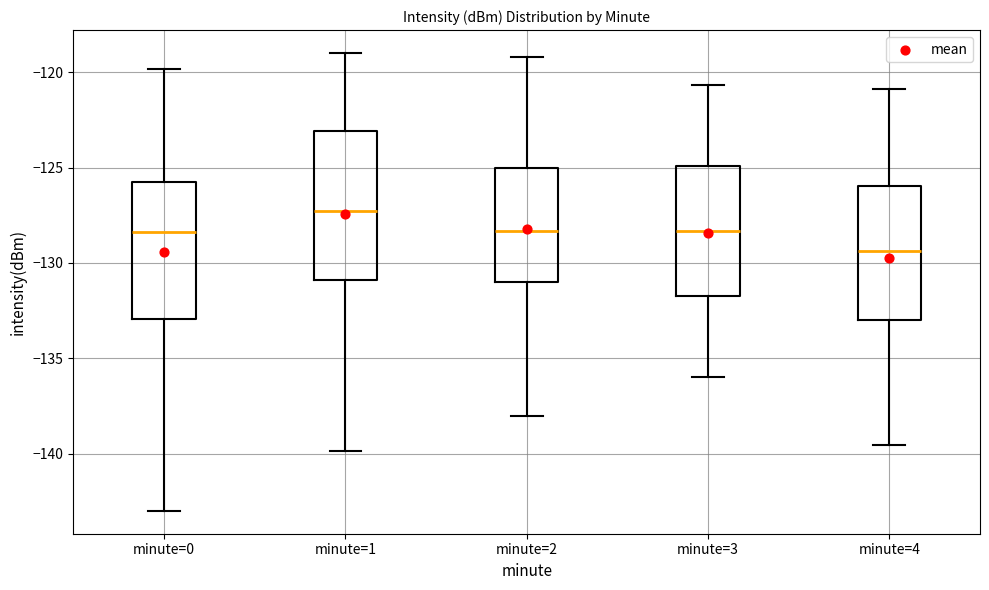

Reading left to right, transcribe this box plot: for each box, give where its median line is, the range the box spans, and where its two whiskers end, as read against the y-axis. The values are not printed on the chart, so give them approximately, as read against the axis.

minute=0: median -128.5, box -133.0 to -126.0, whiskers -143.0 to -120.0
minute=1: median -127.5, box -131.0 to -123.0, whiskers -140.0 to -119.0
minute=2: median -128.5, box -131.0 to -125.0, whiskers -138.0 to -119.0
minute=3: median -128.5, box -132.0 to -125.0, whiskers -136.0 to -120.5
minute=4: median -129.5, box -133.0 to -126.0, whiskers -139.5 to -121.0